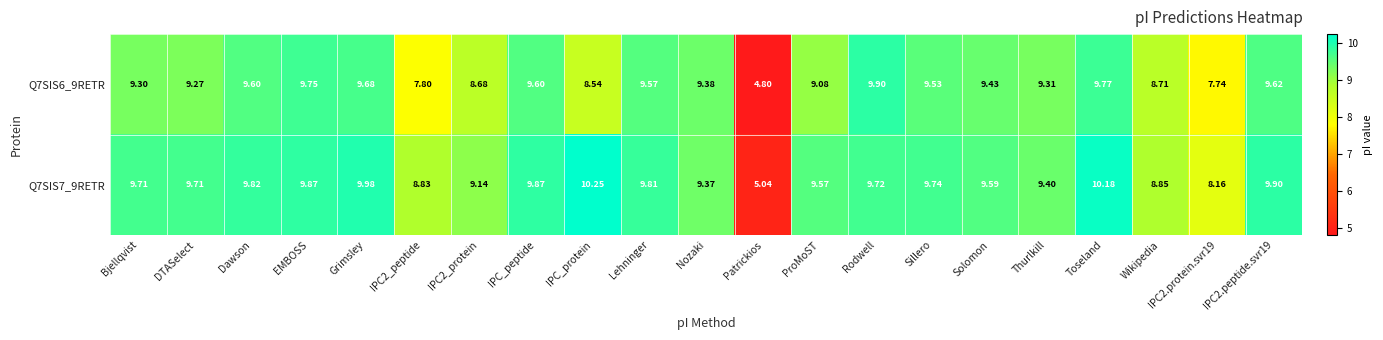

Where does the Q7SIS7_9RETR series first go above 9?

Bjellqvist